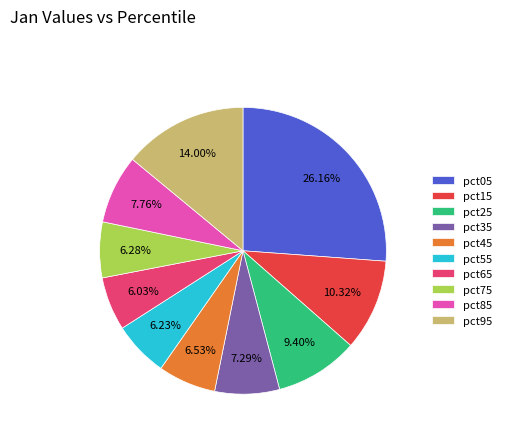

Is there a majority slice in this chart?

No